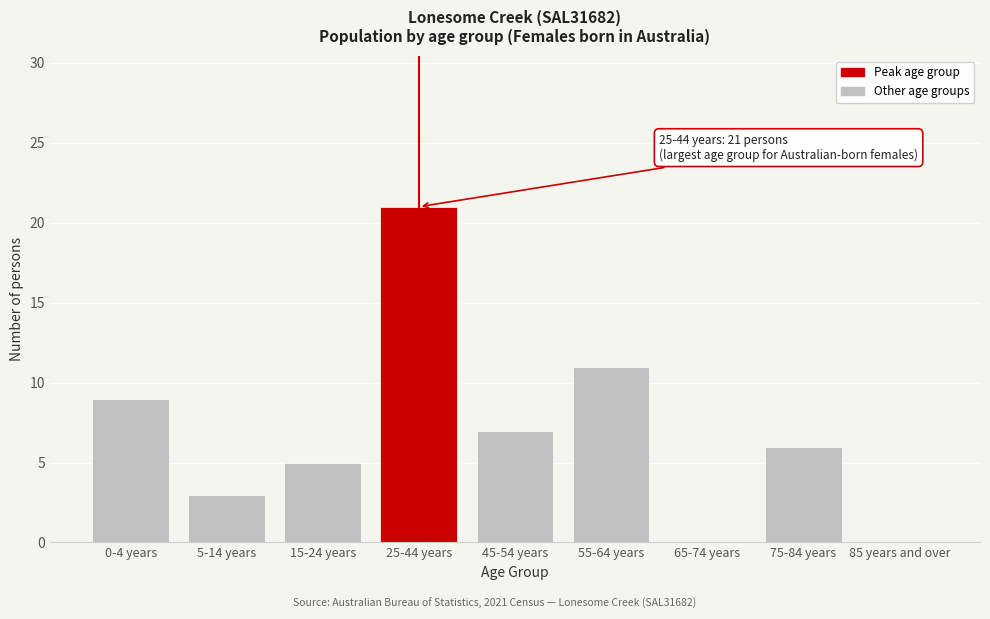

Reading left to right, what are all the values shown in this chart?

0-4 years=9	5-14 years=3	15-24 years=5	25-44 years=21	45-54 years=7	55-64 years=11	65-74 years=0	75-84 years=6	85 years and over=0